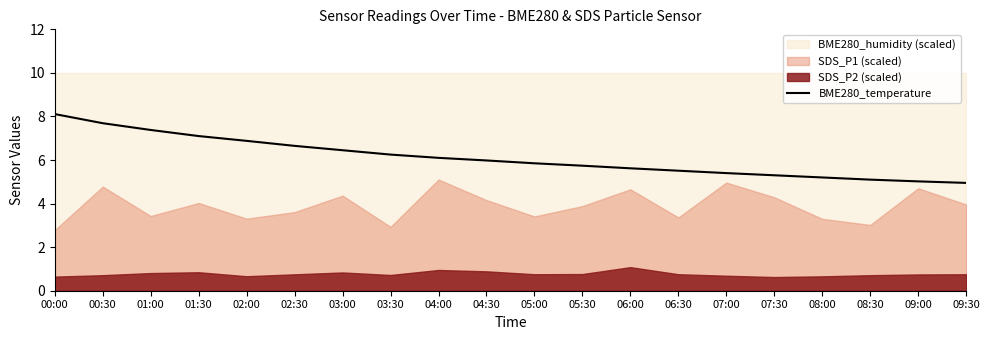

What value does the data have at 08:30?

5.1